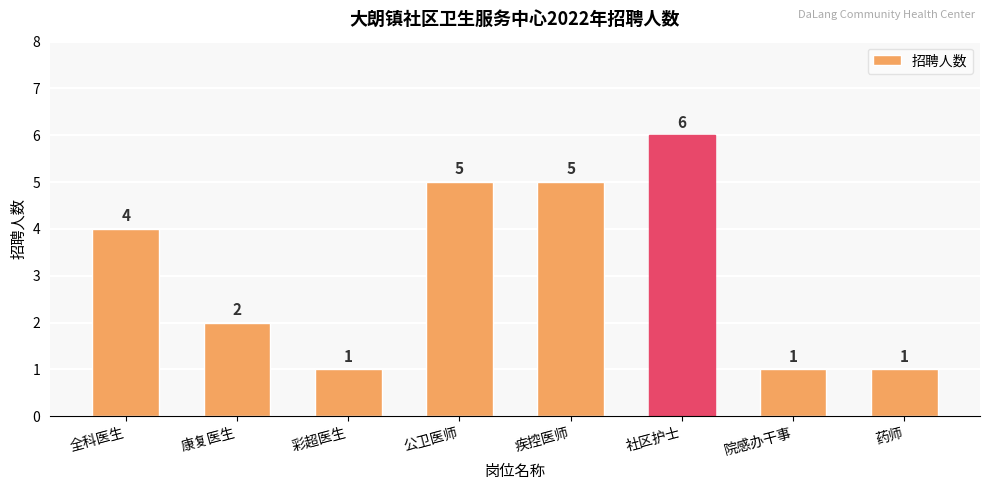

How many bars are there in total?

8